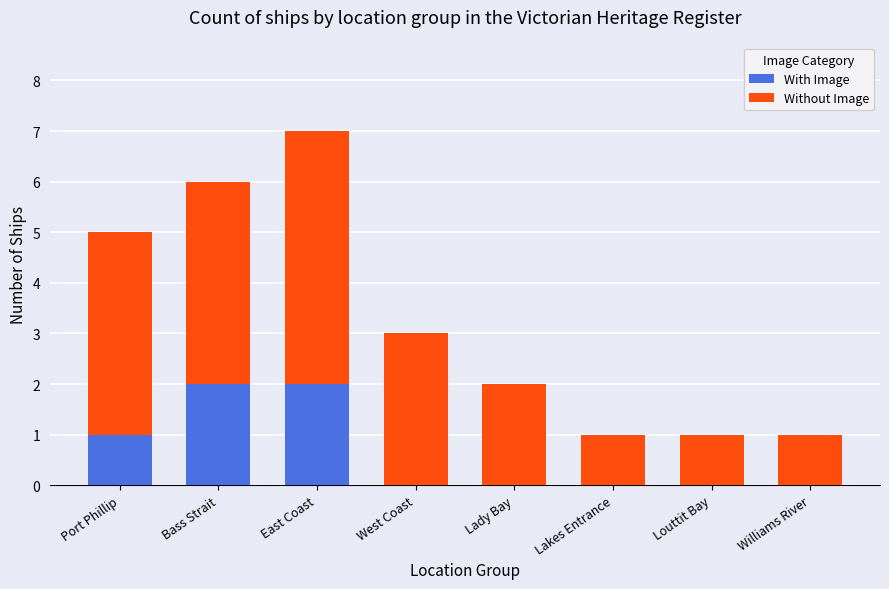

Is it true that With Image equals 3 at East Coast?

False